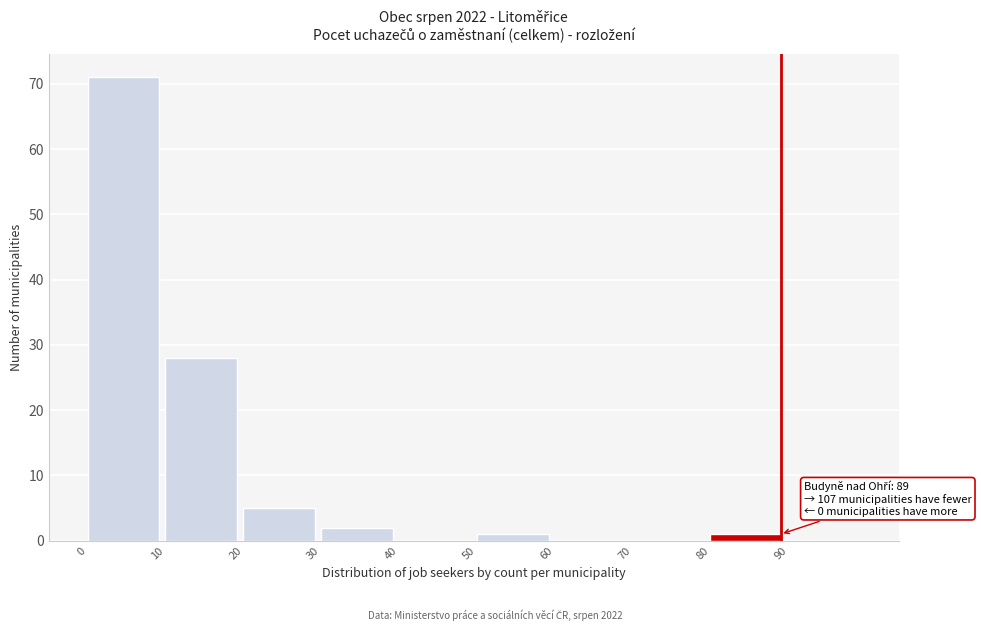

Which range on the x-axis has the tallest bar?

0 to 10